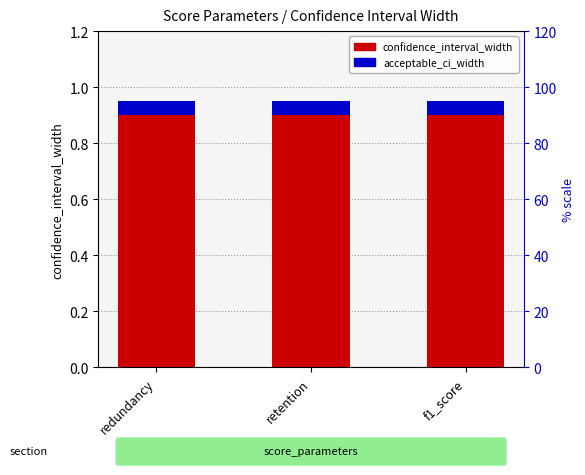

What is the approximate value of confidence_interval_width at redundancy?

0.9